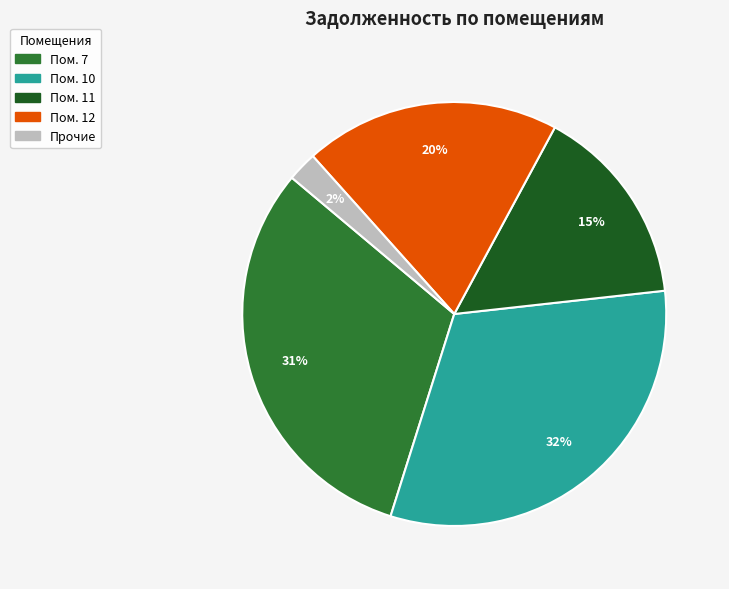

Does any single category account for the majority?

No